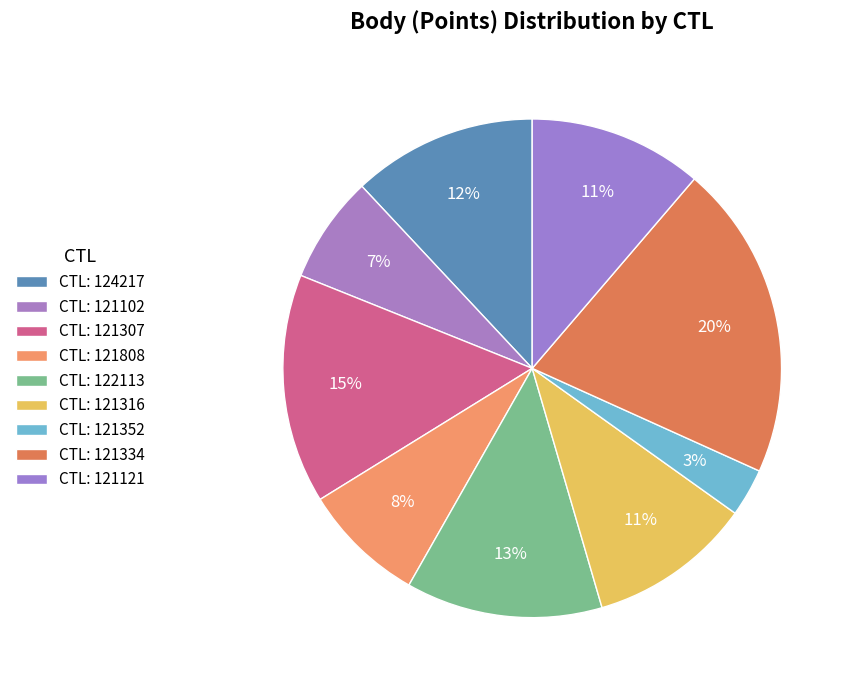

How many slices are in this pie chart?

9